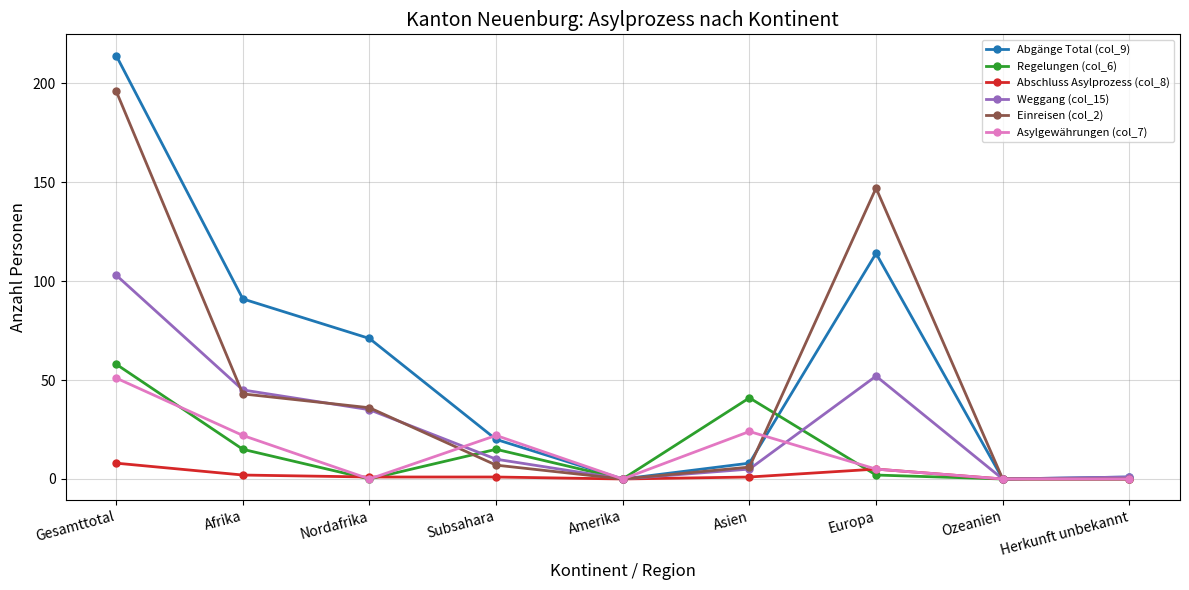

What is the greatest value displayed?

214